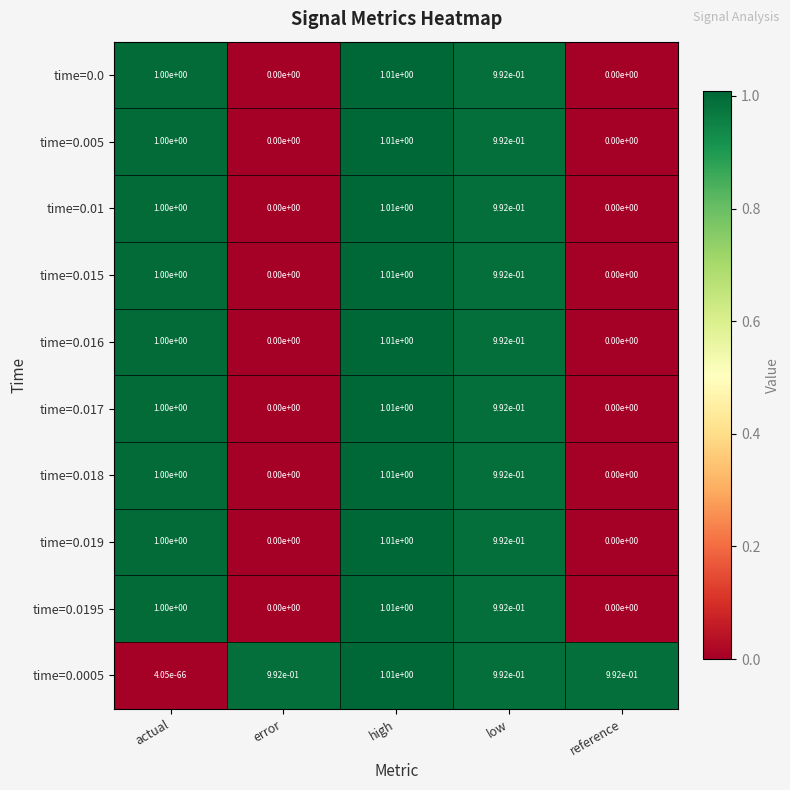

True or false: time=0.018 has a value of 0.0 at reference.

True